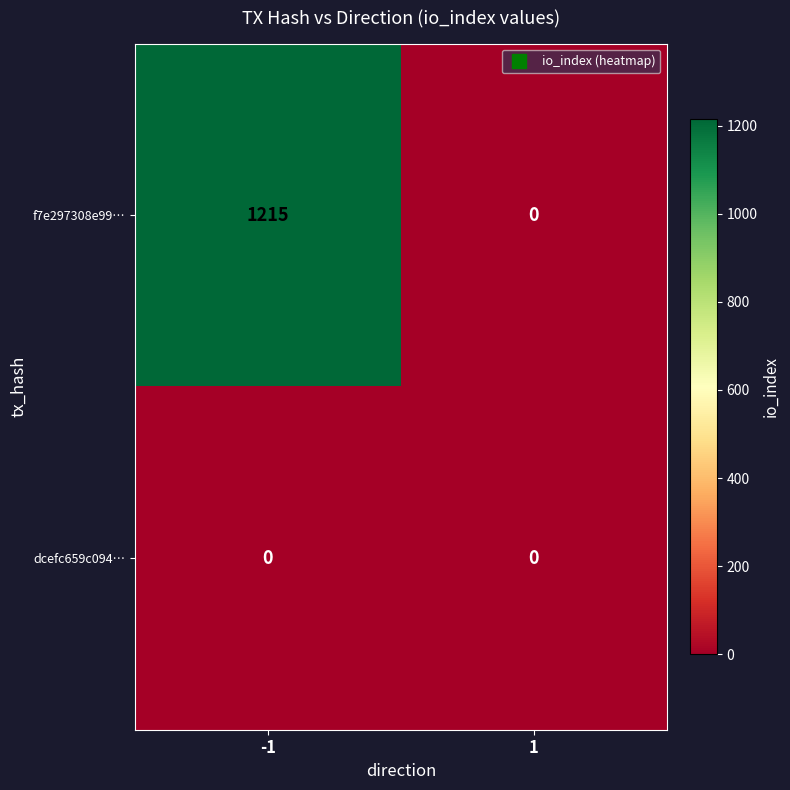

Reading left to right, what are all the values shown in this chart?

f7e297308e99…: -1=1215	1=0
dcefc659c094…: -1=0	1=0